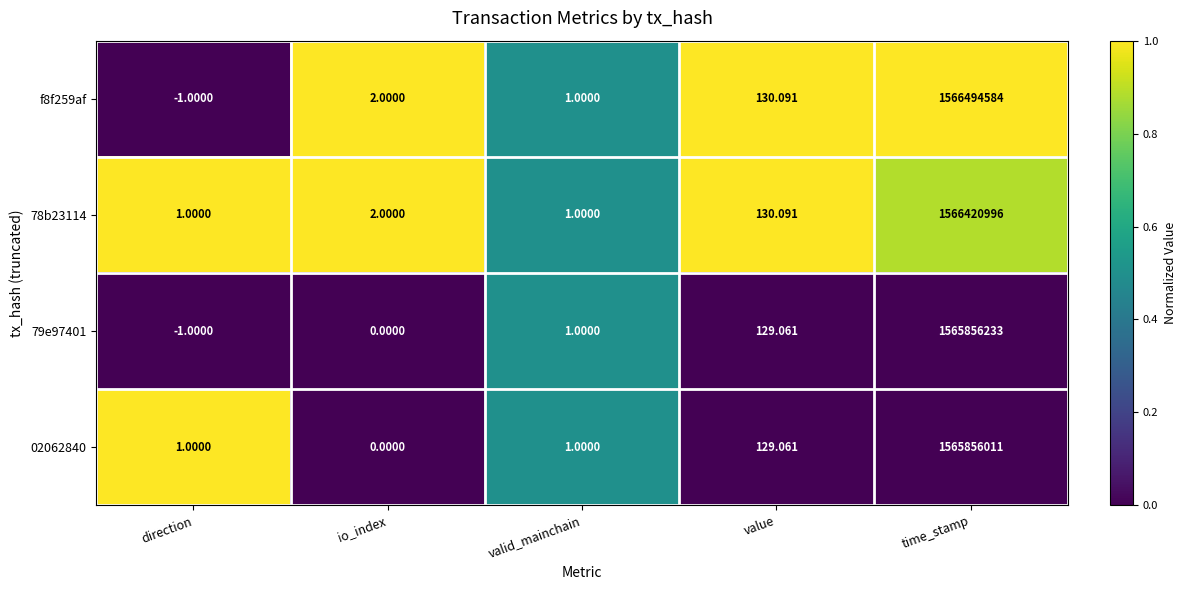

What is the greatest value displayed?

1566494584.0